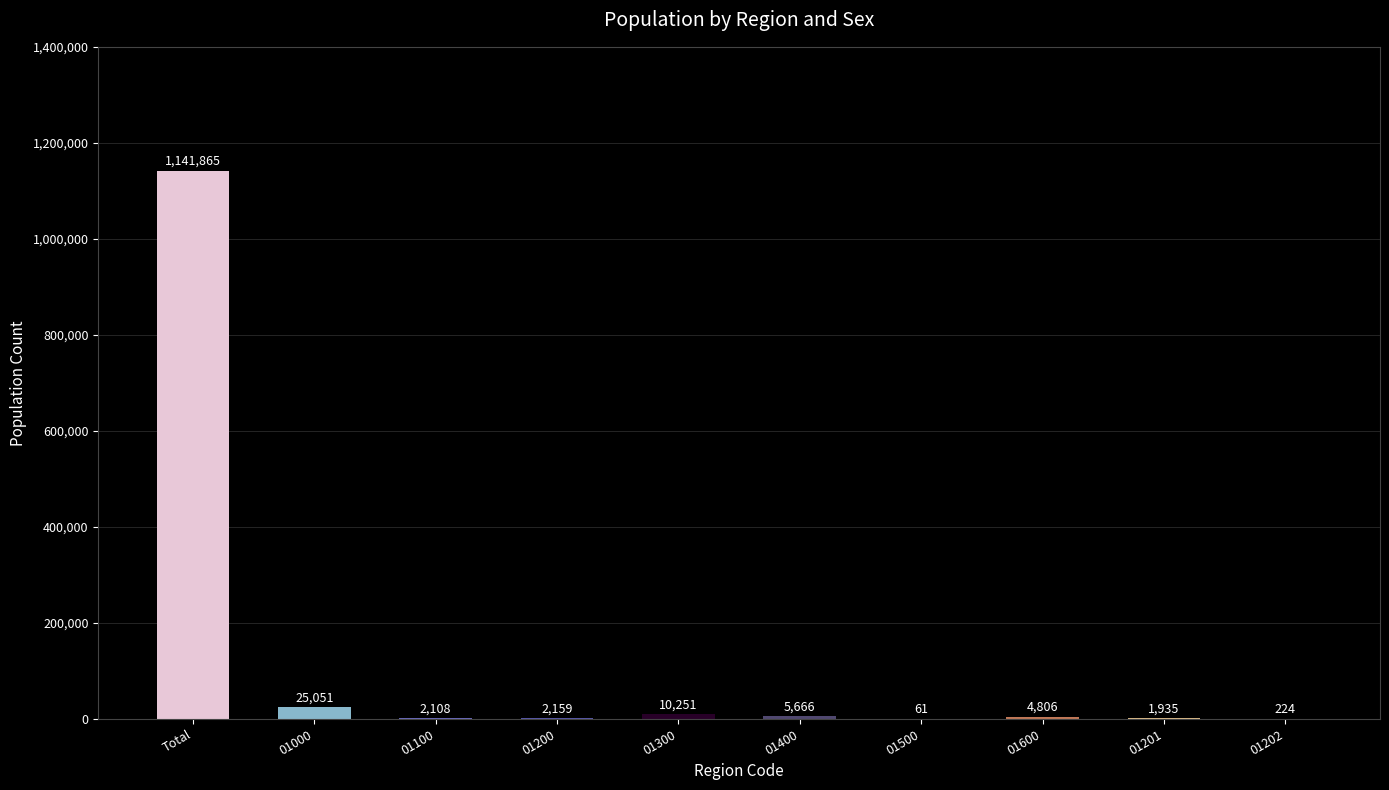

At which label does the data first exceed 4806?

Total